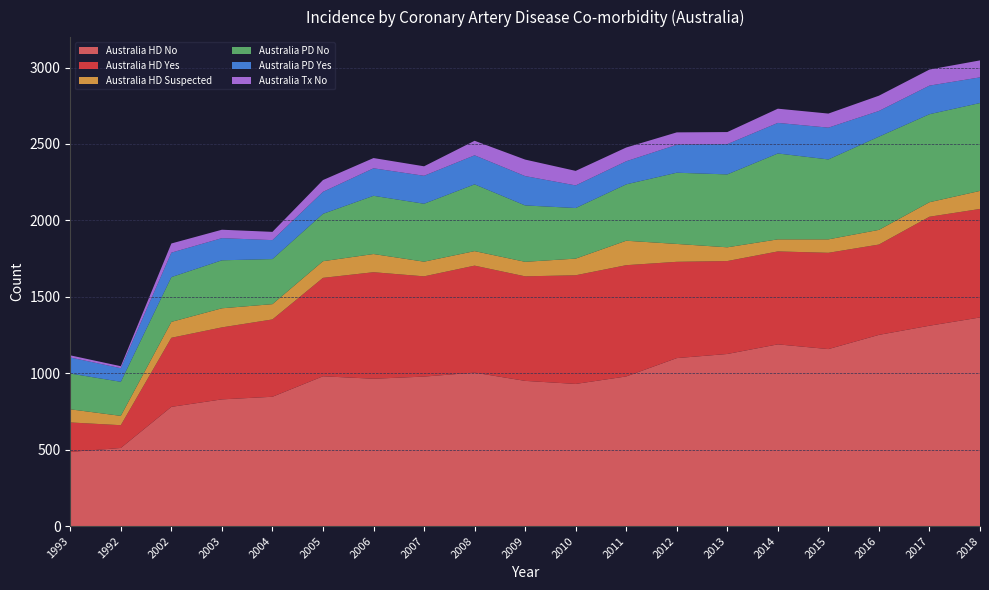

Reading right to left, what are all the values shown in this chart?

Australia HD No: 2018=1365	2017=1311	2016=1251	2015=1158	2014=1189	2013=1126	2012=1099	2011=979	2010=930	2009=950	2008=1004	2007=978	2006=964	2005=980	2004=846	2003=829	2002=780	1992=511	1993=485
Australia HD Yes: 2018=710	2017=713	2016=591	2015=630	2014=608	2013=608	2012=630	2011=728	2010=711	2009=684	2008=700	2007=656	2006=697	2005=644	2004=506	2003=471	2002=452	1992=149	1993=193
Australia HD Suspected: 2018=118	2017=95	2016=96	2015=88	2014=79	2013=90	2012=117	2011=160	2010=109	2009=95	2008=95	2007=96	2006=119	2005=109	2004=100	2003=125	2002=104	1992=61	1993=86
Australia PD No: 2018=575	2017=576	2016=610	2015=523	2014=562	2013=477	2012=466	2011=369	2010=331	2009=369	2008=437	2007=379	2006=381	2005=310	2004=295	2003=314	2002=293	1992=223	1993=234
Australia PD Yes: 2018=168	2017=187	2016=168	2015=208	2014=200	2013=198	2012=183	2011=151	2010=148	2009=192	2008=190	2007=183	2006=180	2005=144	2004=124	2003=145	2002=160	1992=89	1993=105
Australia Tx No: 2018=111	2017=105	2016=100	2015=92	2014=93	2013=79	2012=81	2011=90	2010=95	2009=108	2008=95	2007=62	2006=67	2005=77	2004=54	2003=55	2002=60	1992=13	1993=14